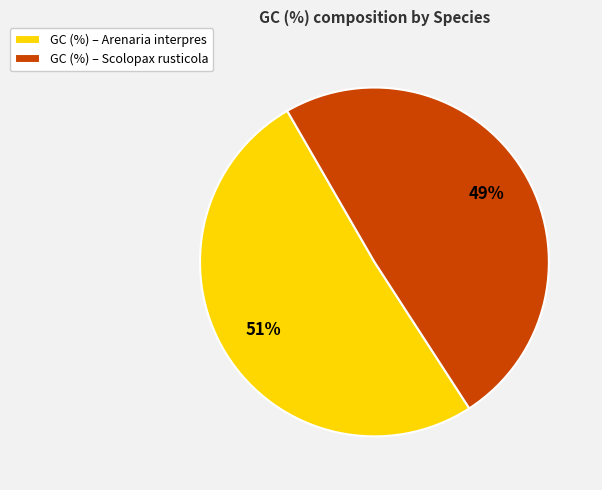

What percentage is the GC (%) – Arenaria interpres slice, to the nearest percent?

51%